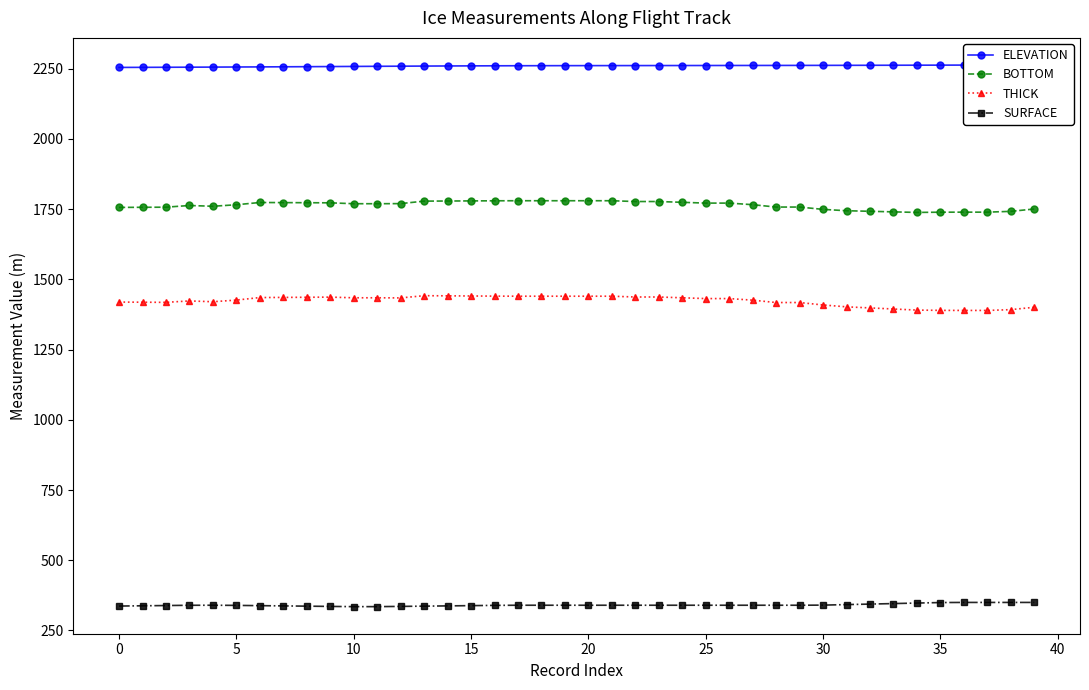

How many data points in SURFACE are less than 339?

13